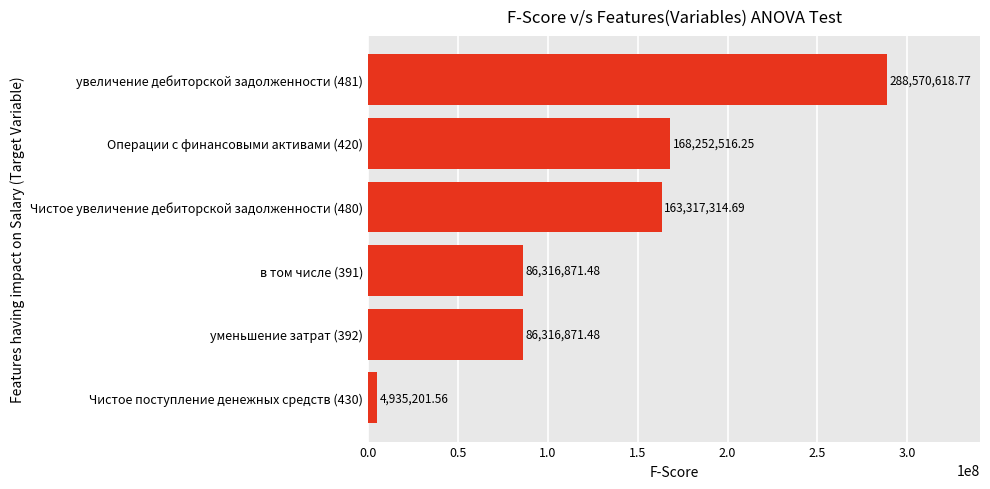

What is the sum of the values at увеличение дебиторской задолженности (481) and Чистое увеличение дебиторской задолженности (480)?

451887933.5